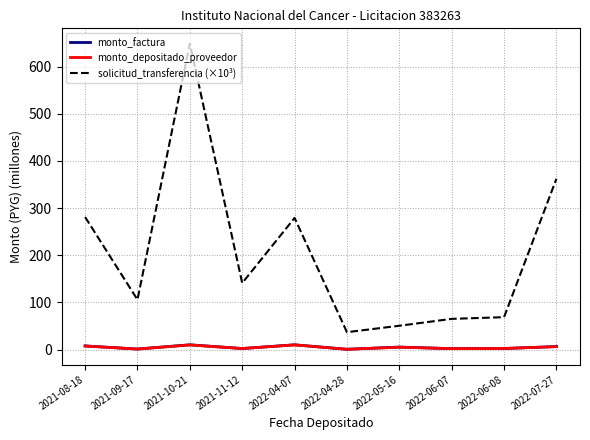

In monto_factura, how many points are higher than both neighbors (excluding endpoints)?

3